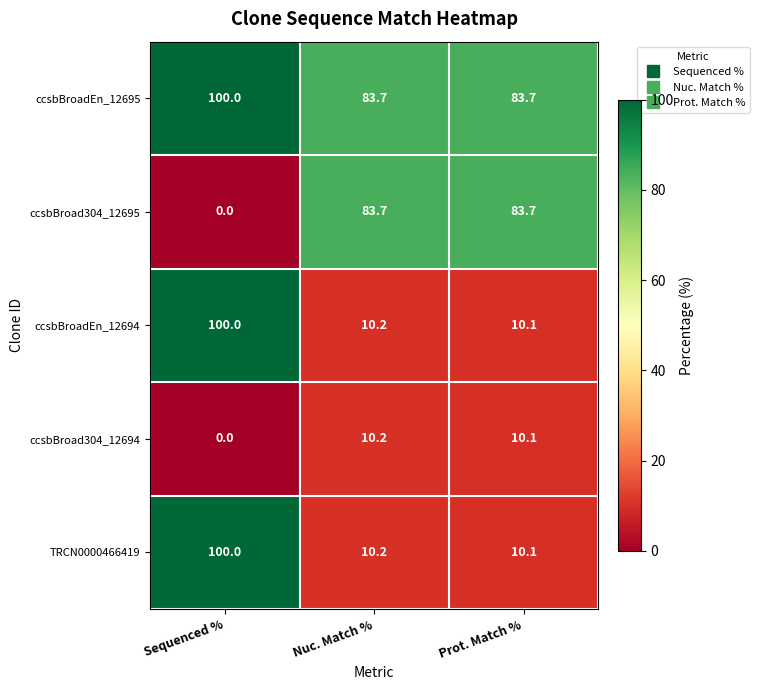

The value of ccsbBroadEn_12695 at Prot. Match % is 145.4. True or false?

False